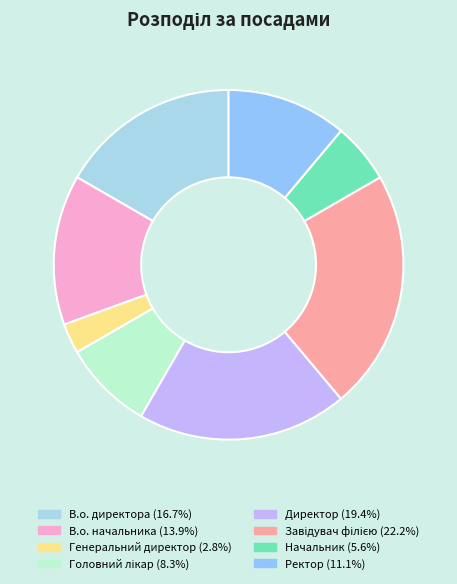

What percentage is the Ректор slice, to the nearest percent?

11%